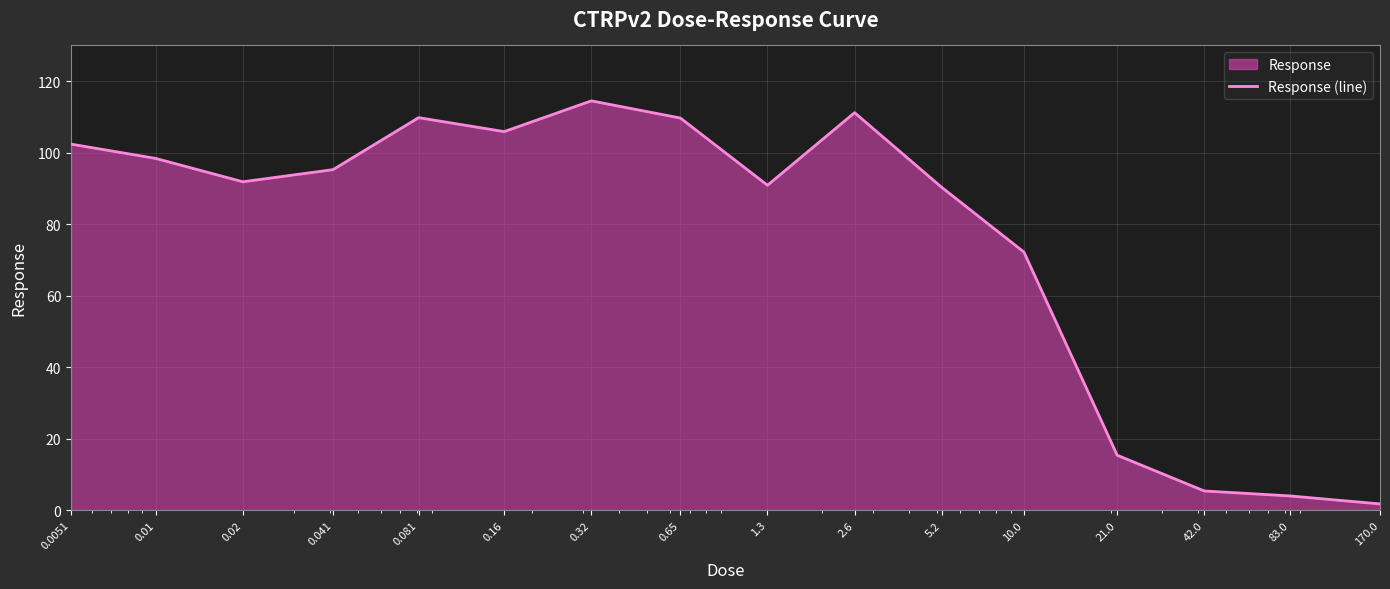

Rank the categories by value from lowest to highest.

170.0, 83.0, 42.0, 21.0, 10.0, 5.2, 1.3, 0.02, 0.041, 0.01, 0.0051, 0.16, 0.65, 0.081, 2.6, 0.32